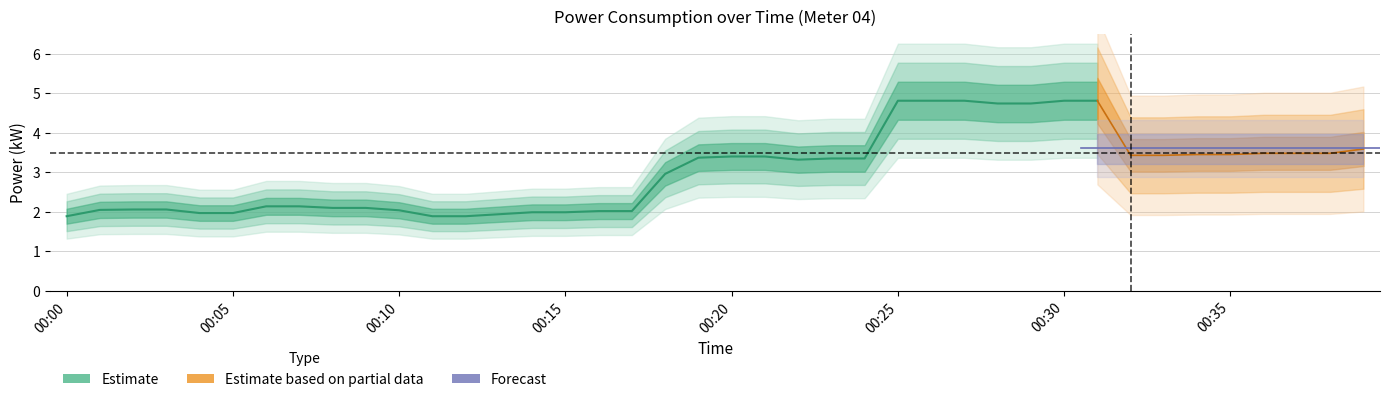

What is the ratio of the value at 00:10 to the value at 00:23?

0.6